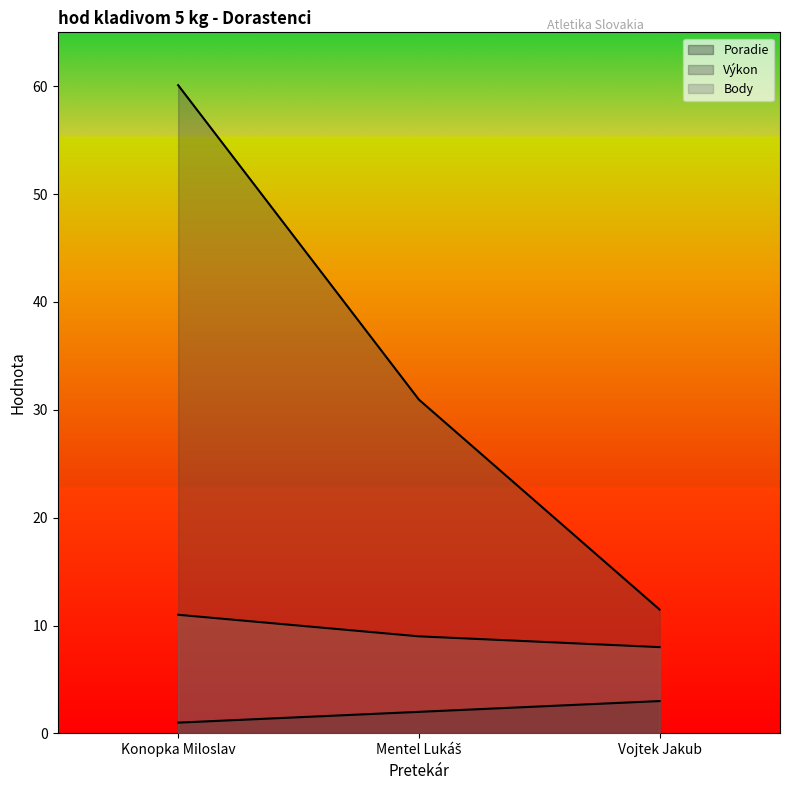

How many data points in Body are less than 9?

1